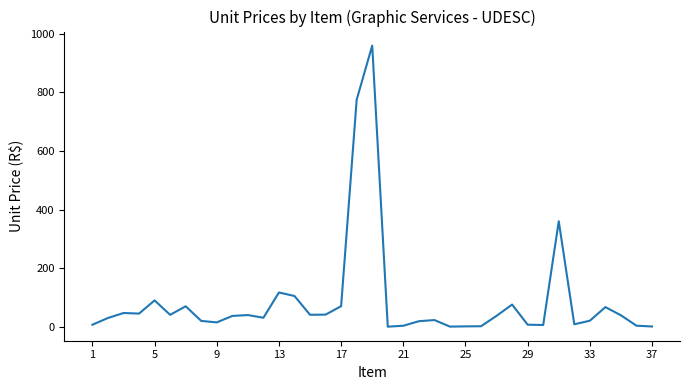

What is the average value?

88.0